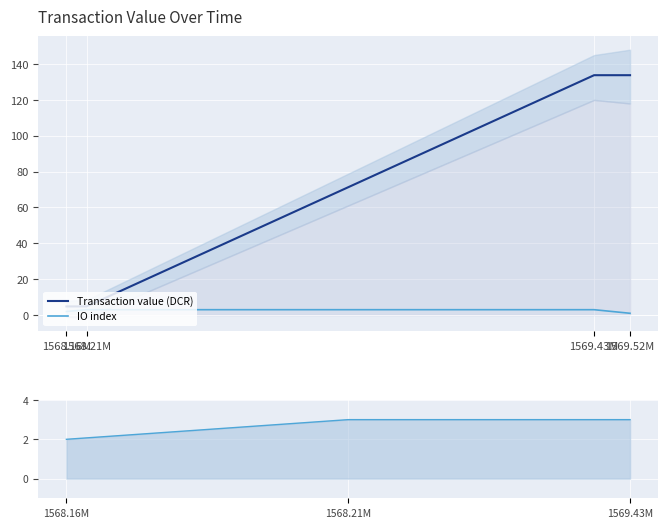

What is the lowest value of the value series?

4.8